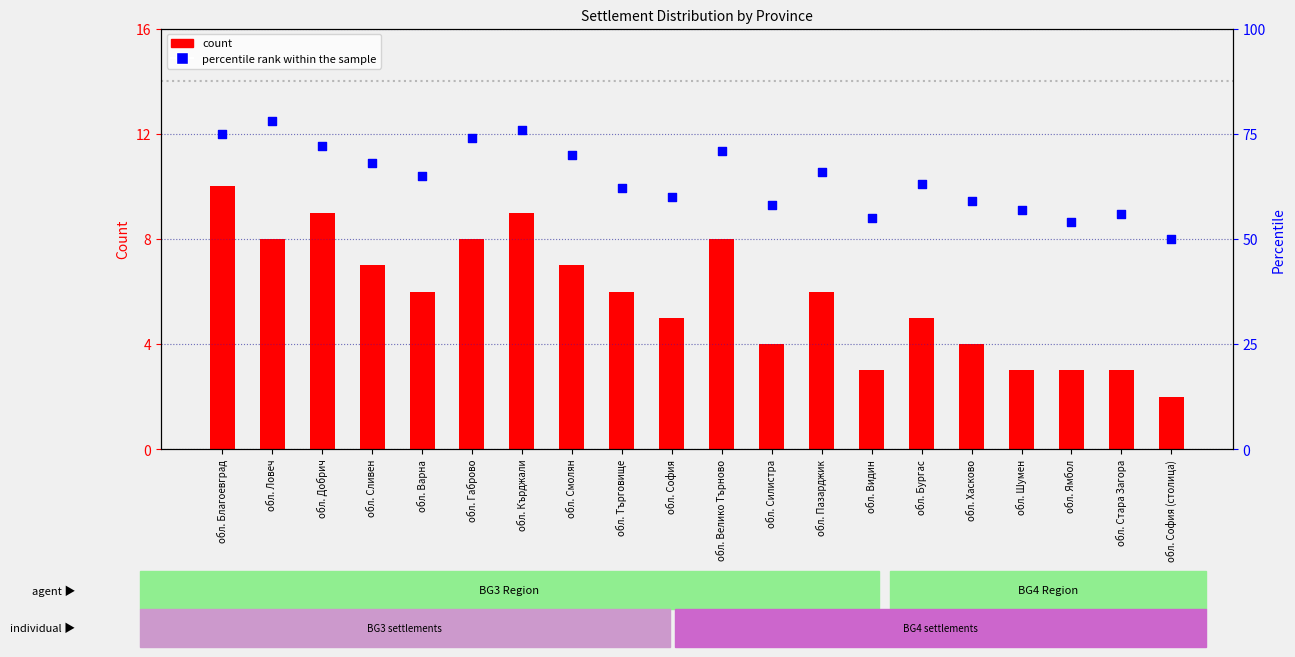

What are all the series names shown in the legend?

count, percentile rank within the sample